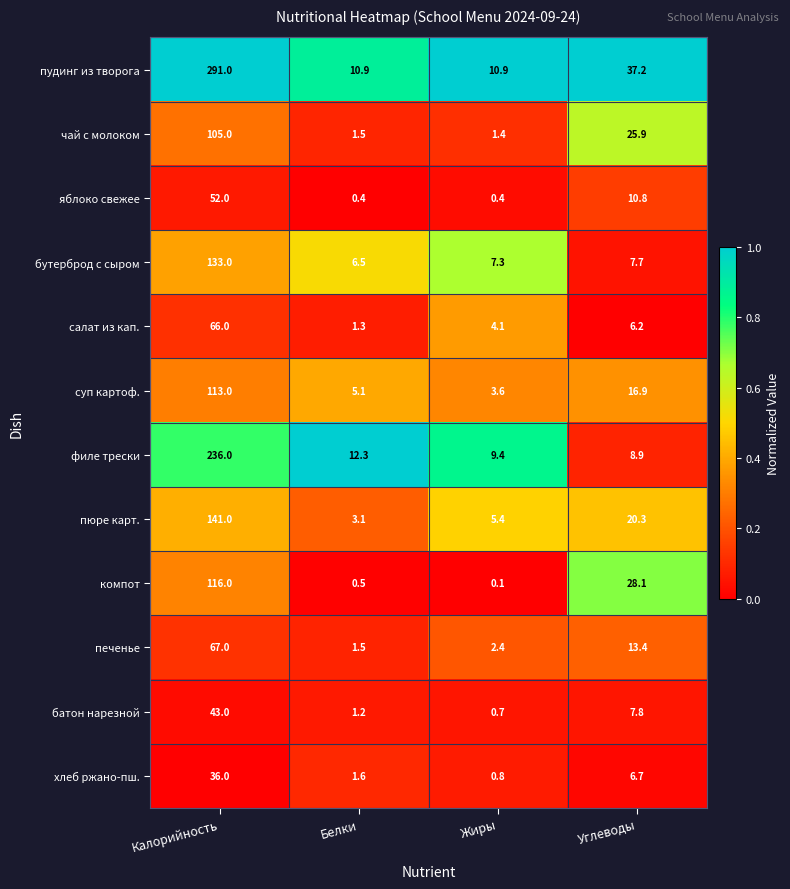

What is the difference between the second highest and minimum values in the яблоко свежее series?

10.4